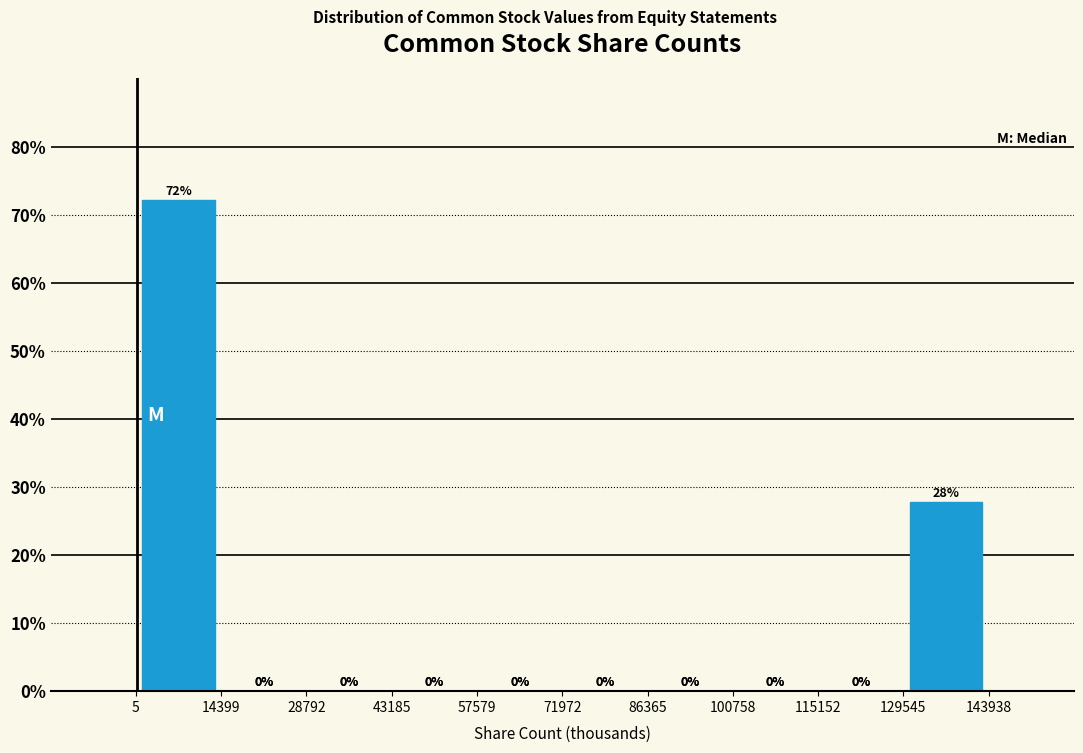

Which range on the x-axis has the tallest bar?

5 to 14399